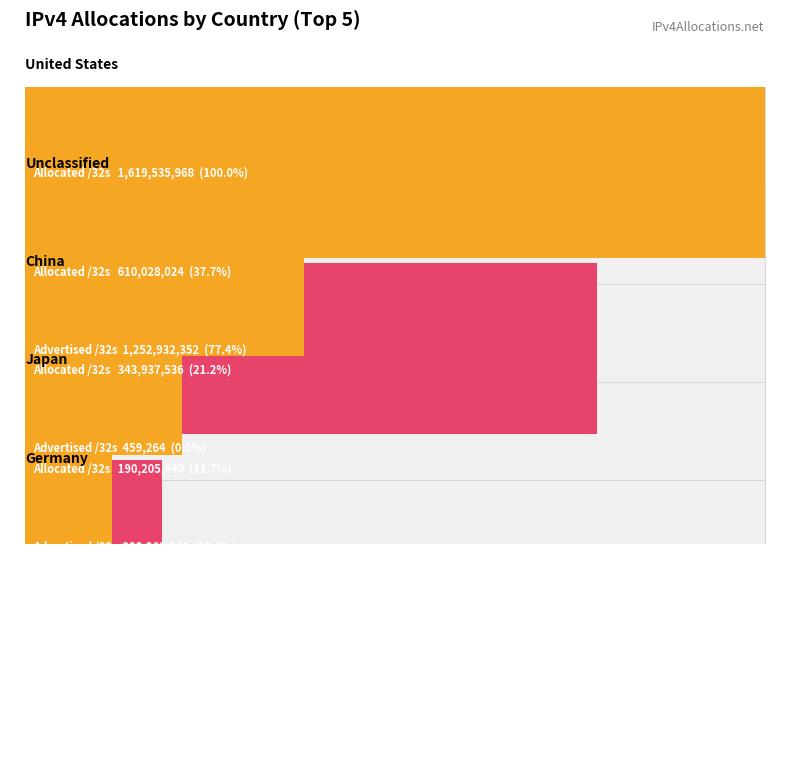

Reading left to right, transcribe all the data shown in this chart.

Allocated /32s: 1619535968	610028024	343937536	190205440	123999872	112486912	112047976	87123456	82839696	69631232
Advertised /32s: 1252932352	459264	298263040	168936960	114720000	105806720	81688832	85447680	73376768	54889728